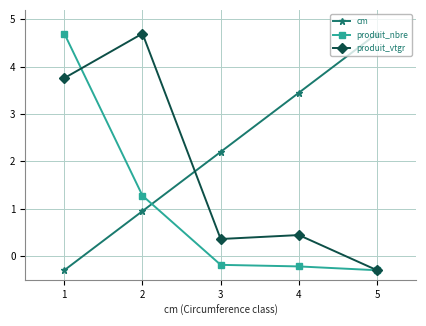

What is the value of the cm point at the 1st from the left?

-0.3